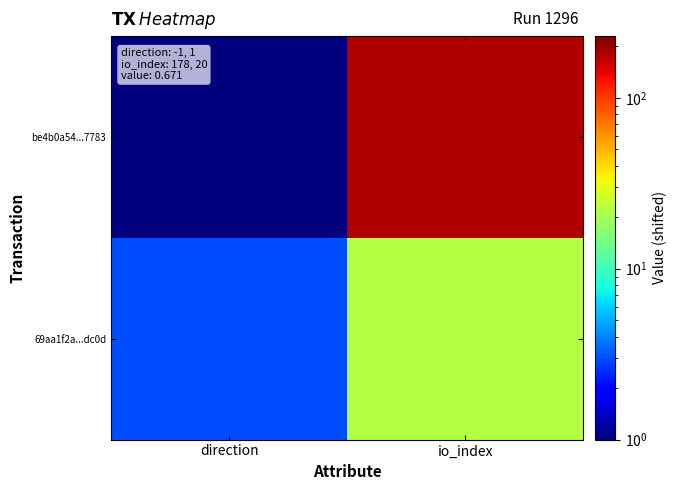

Rank the series by their maximum value, from lowest to highest.

69aa1f2a...dc0d, be4b0a54...7783